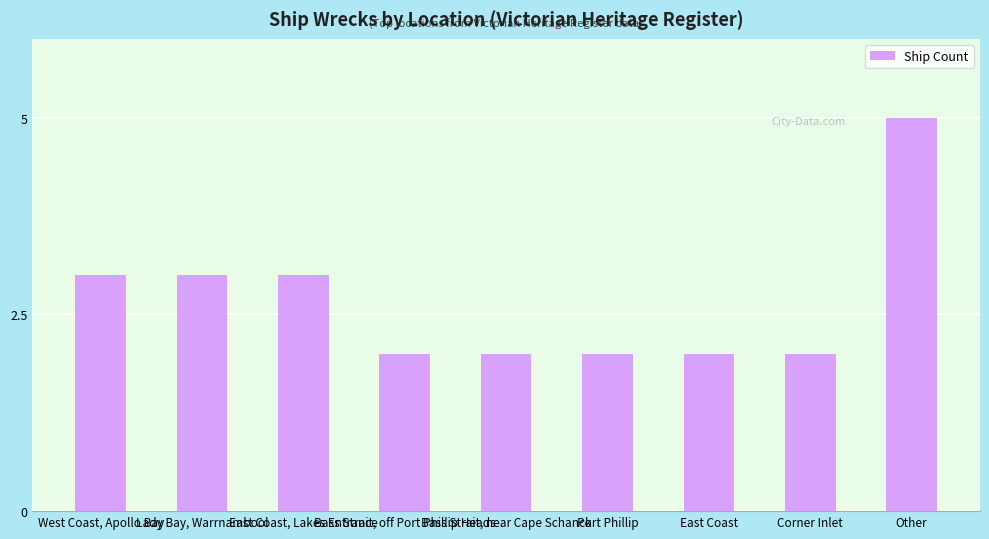

Approximately how many times larger is the value at West Coast, Apollo Bay compared to Corner Inlet?

1.5